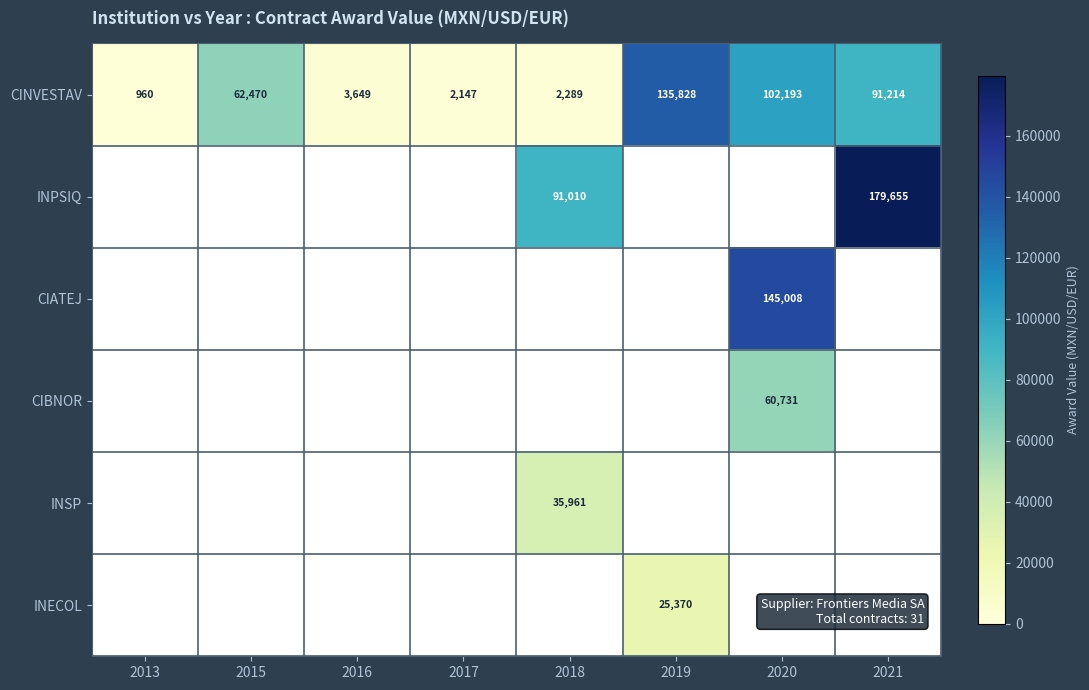

What is the average value of the CINVESTAV series?

50094